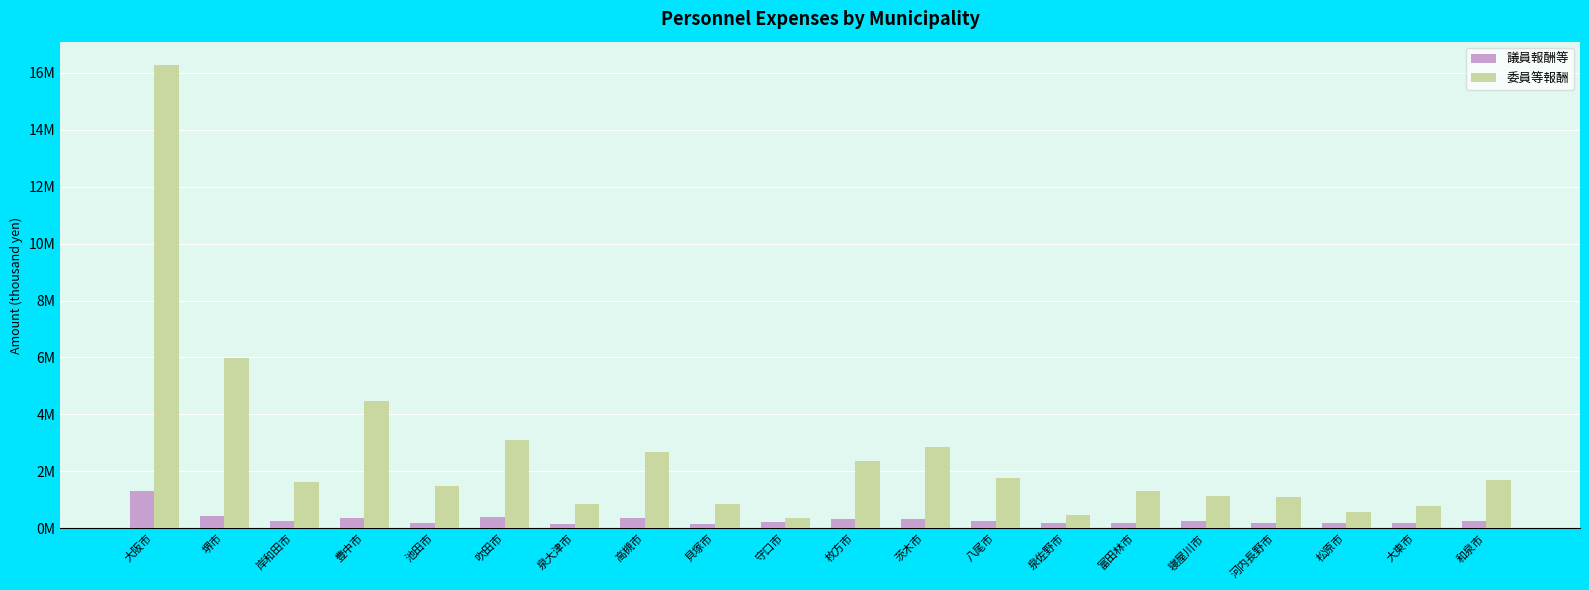

Where does the 議員報酬等 series first go above 247774?

大阪市